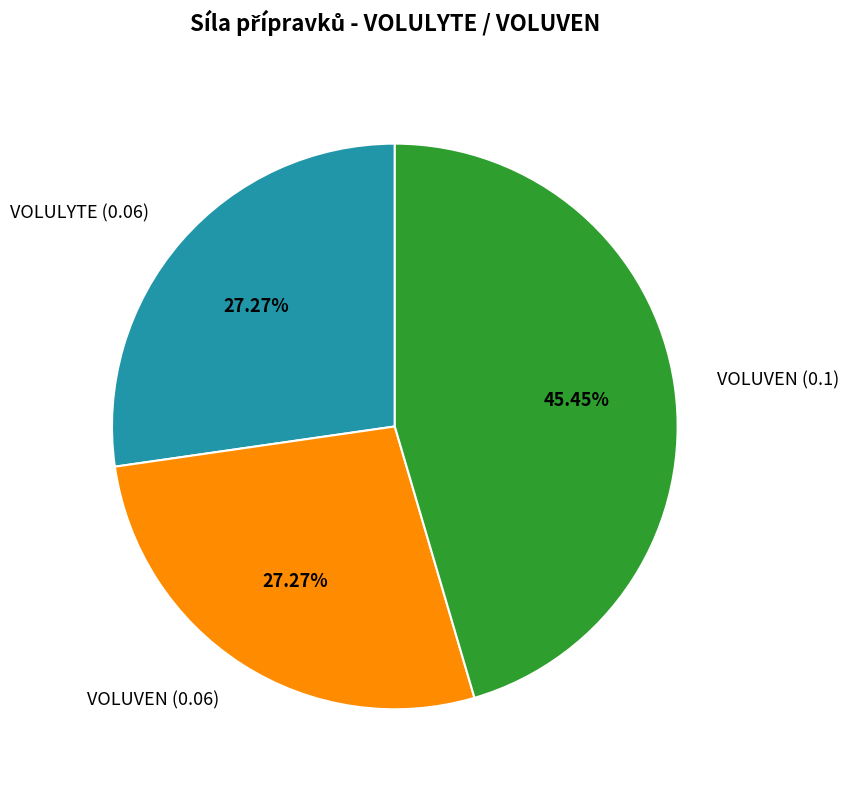

Is there a majority slice in this chart?

No